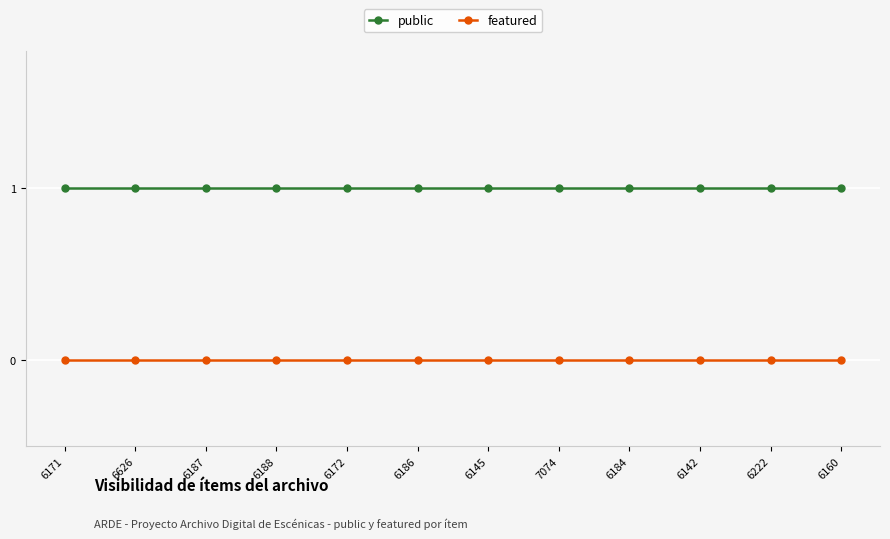

True or false: public and featured intersect in this chart.

False